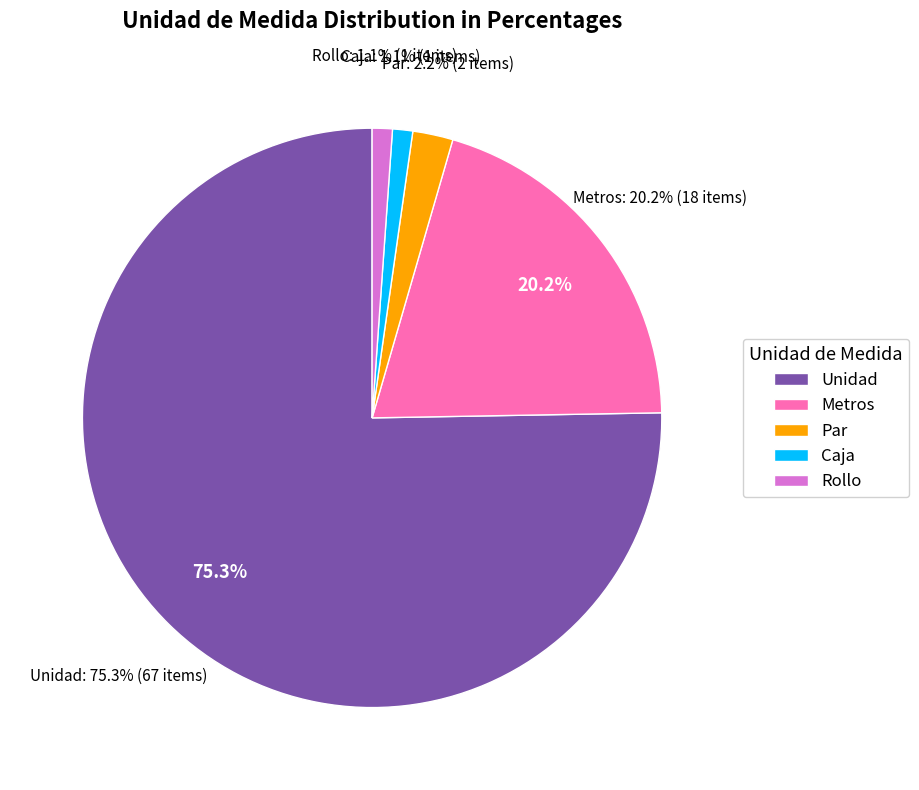

To the nearest percent, what portion does Metros represent?

20%